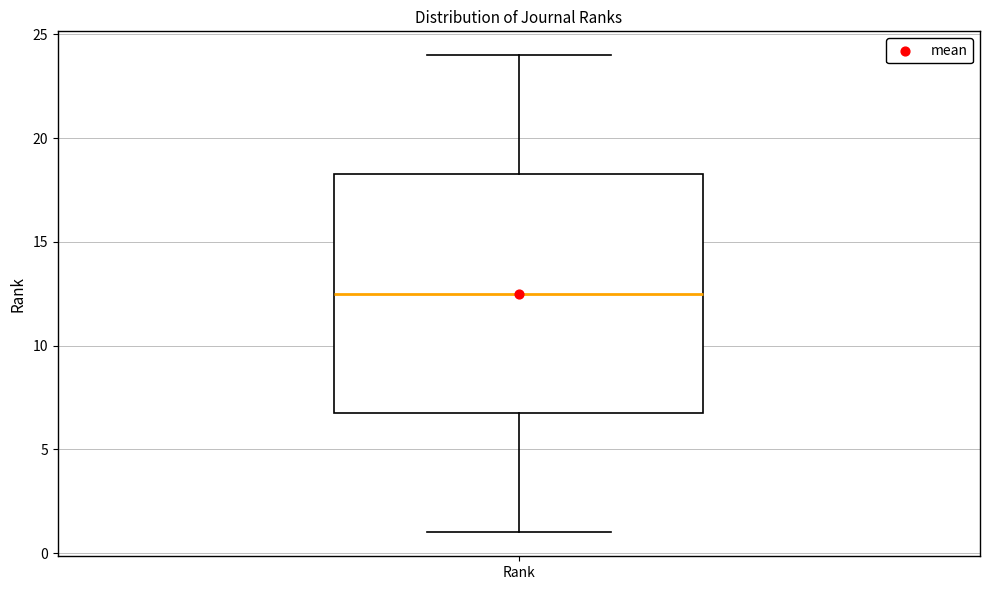

Read this box plot against the y-axis: the position of the median line, the range covered by the box, and the ends of both whiskers. The values are not printed on the chart, so give them approximately, as read against the axis.

median 12.5, box 7.0 to 18.5, whiskers 1.0 to 24.0